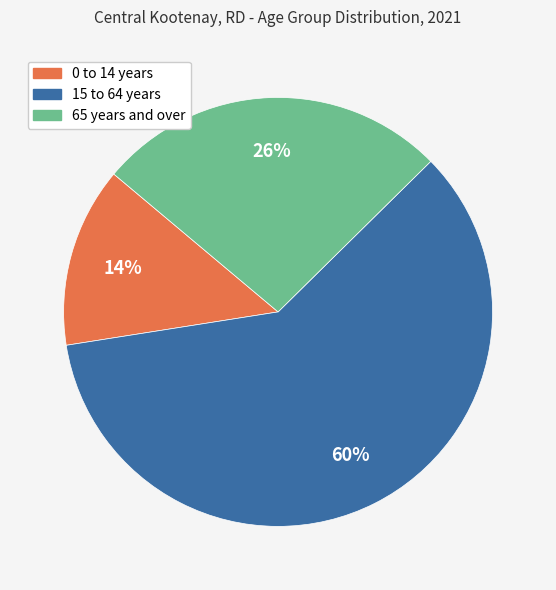

Do 15 to 64 years and 65 years and over together represent more than half of the pie?

Yes